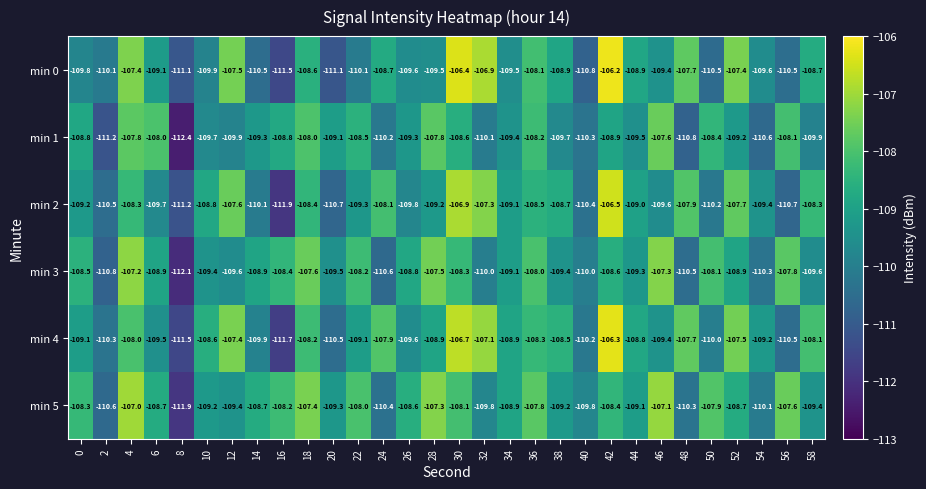

What is the sum of the min 2 values at 18 and 22?

-217.7